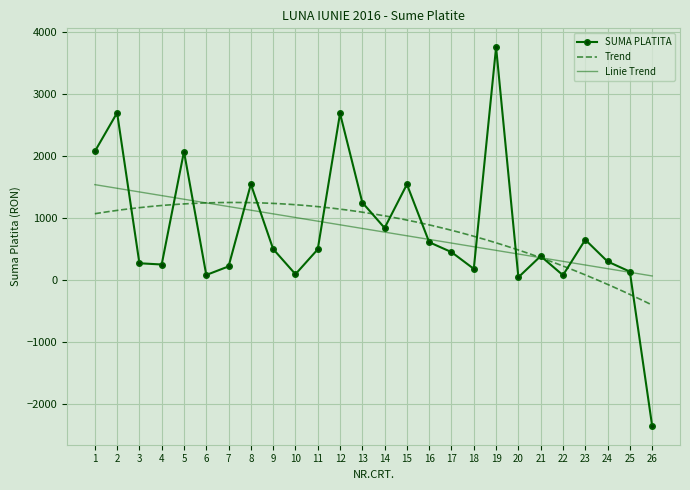

What is the sum of all values?

20861.8